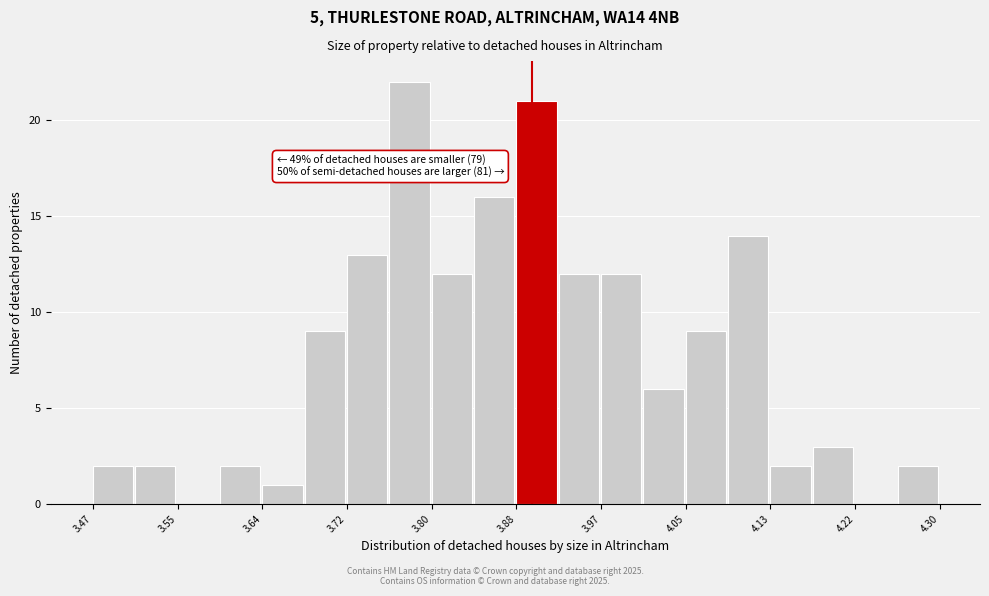

Which range on the x-axis has the tallest bar?

3.76 to 3.80